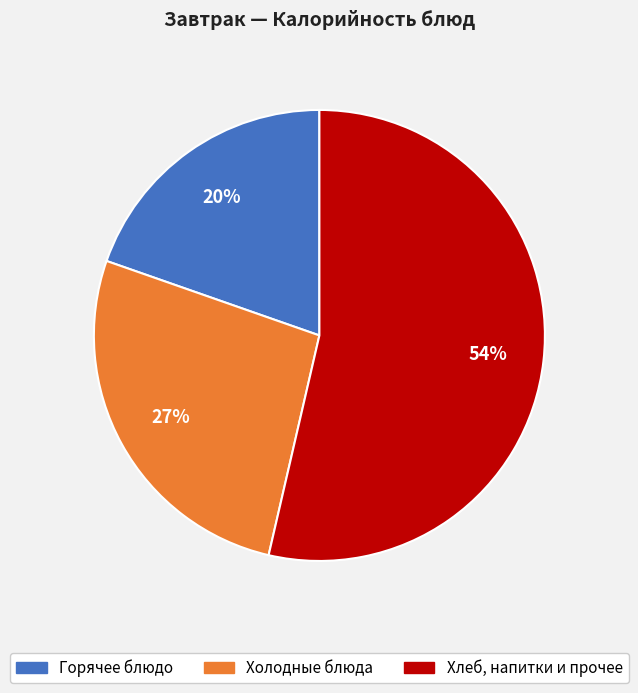

Does any single category account for the majority?

Yes